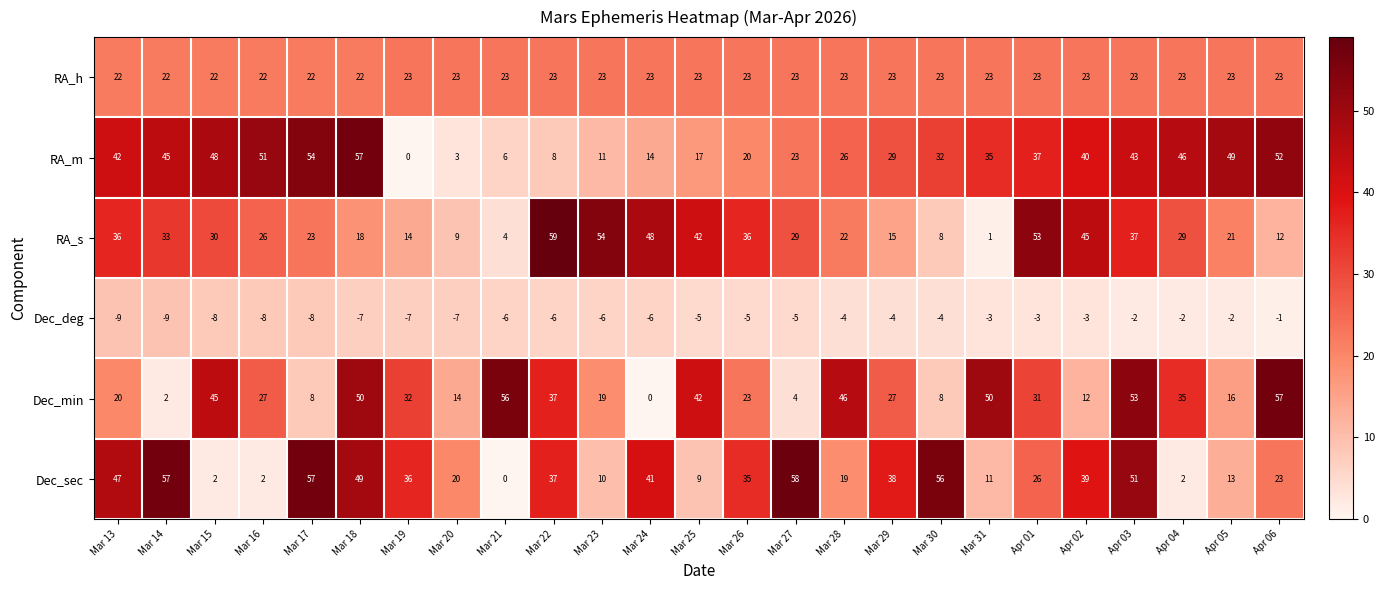

How many values in the Dec_sec series are below 35?

12